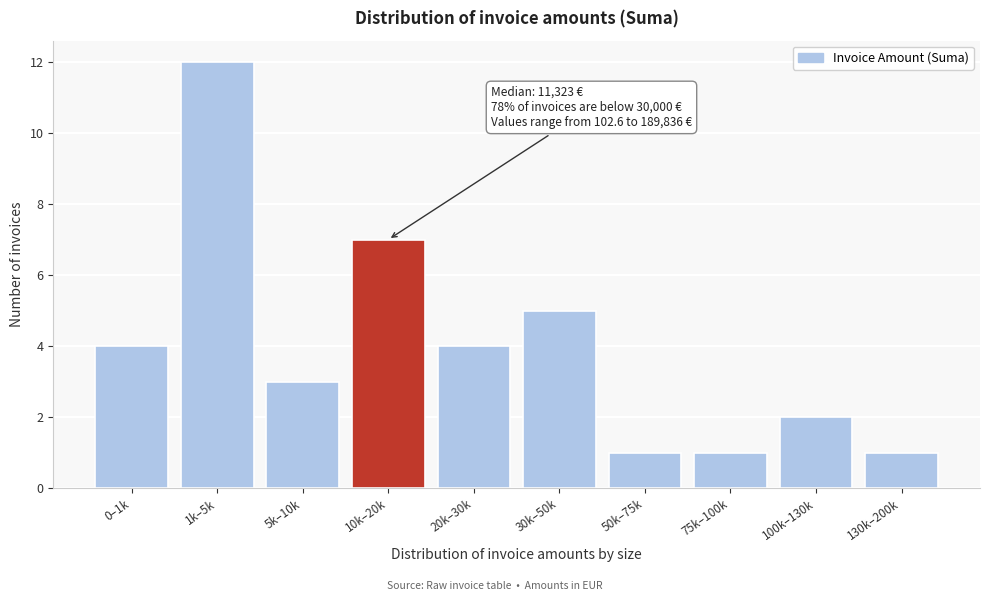

Reading left to right, extract all data points from this chart.

4	12	3	7	4	5	1	1	2	1